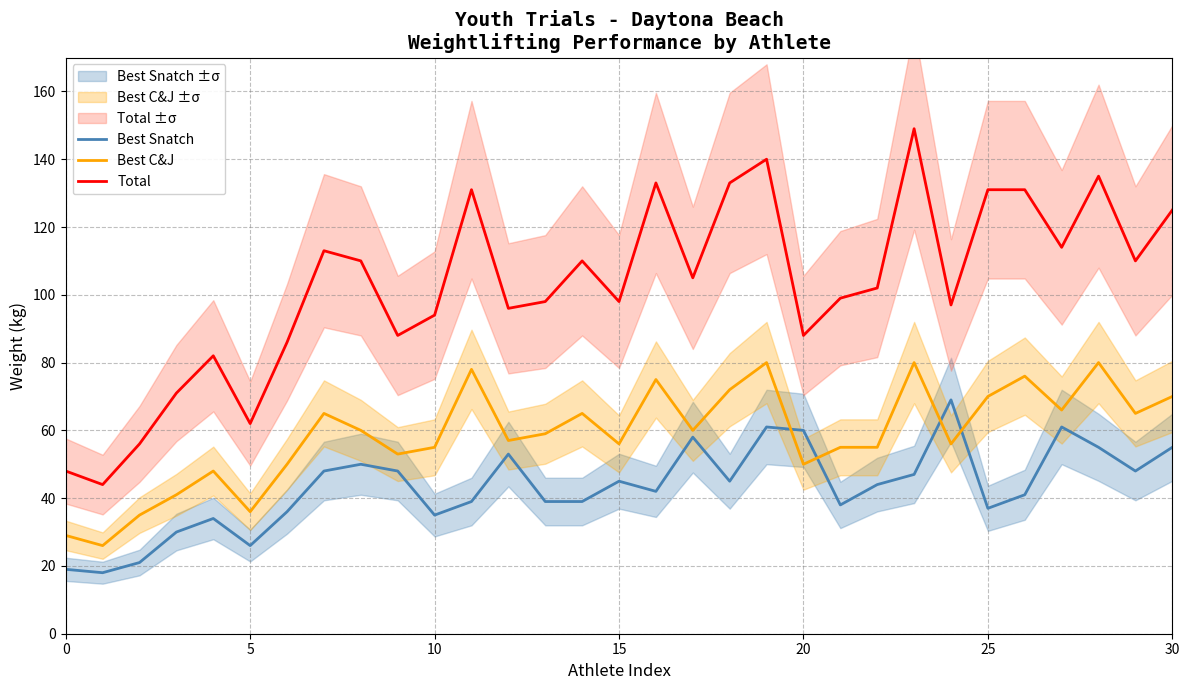

What is the approximate value of Total at 15, to the nearest 5?

100